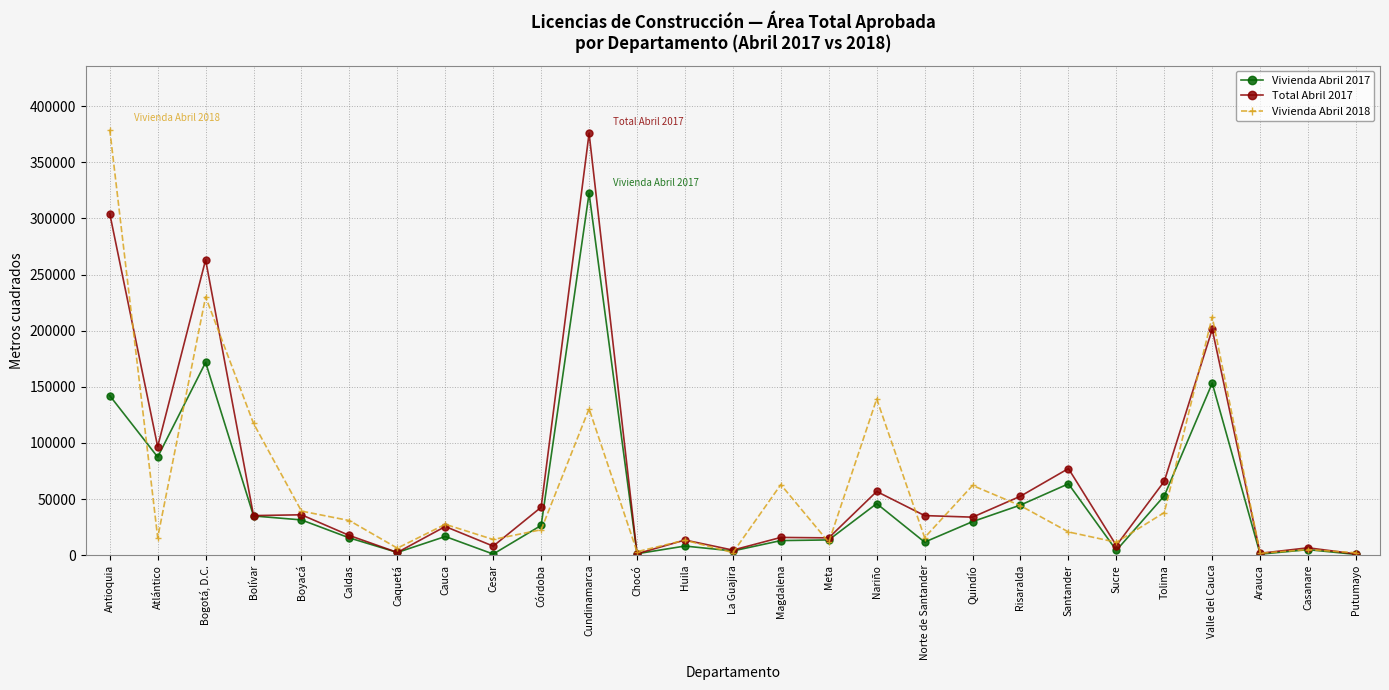

What are all the series names shown in the legend?

Vivienda Abril 2017, Total Abril 2017, Vivienda Abril 2018